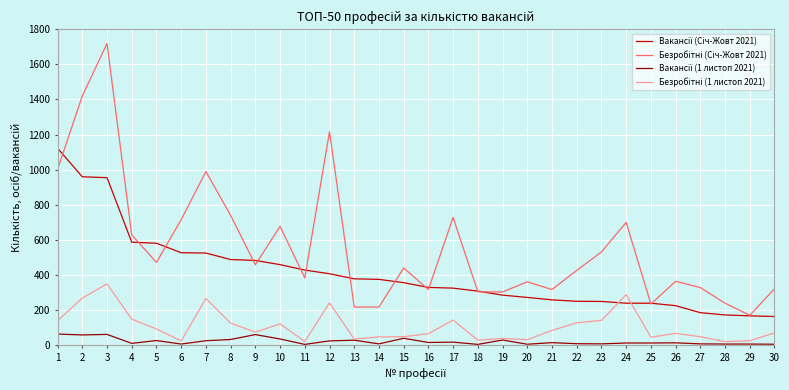

What is the maximum value shown in the chart?

1719